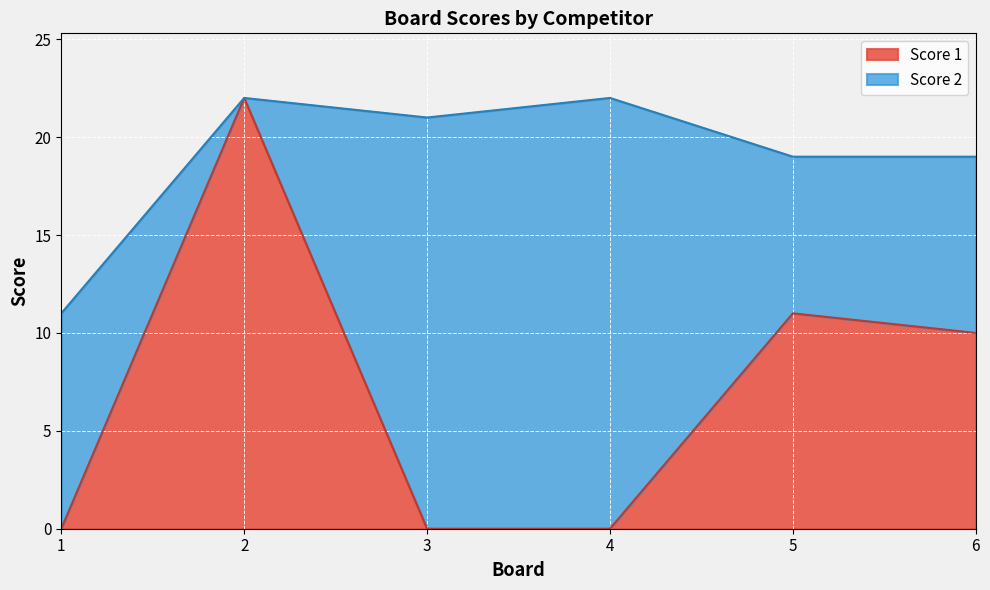

What is the sum of the values at 1 and 2?

22